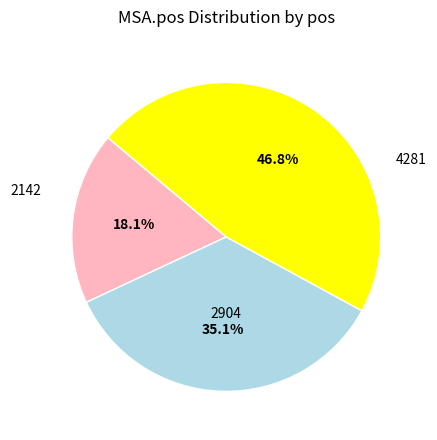

Does any single category account for the majority?

No